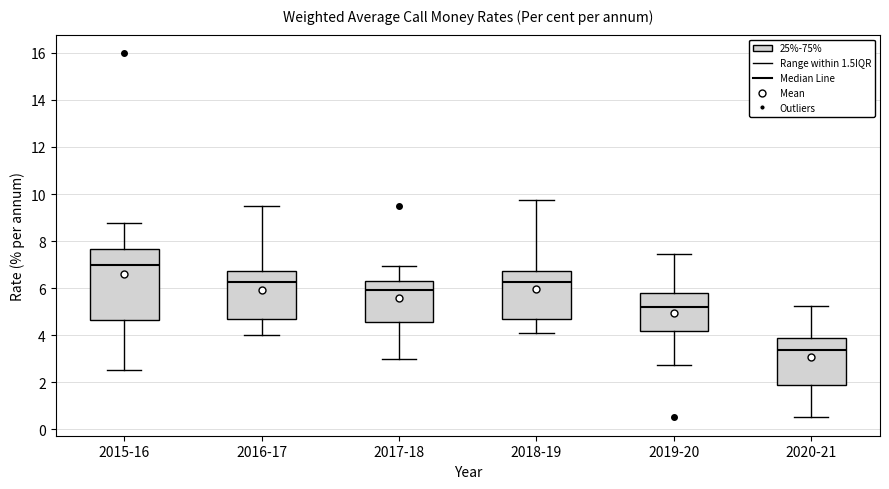

Reading left to right, read every box against the y-axis: the position of its median line, the range the box covers, and the ends of its whiskers. The values are not printed on the chart, so give them approximately, as read against the axis.

2015-16: median 7.0, box 4.6 to 7.6, whiskers 2.6 to 8.8
2016-17: median 6.2, box 4.6 to 6.8, whiskers 4.0 to 9.6
2017-18: median 6.0, box 4.6 to 6.4, whiskers 3.0 to 7.0
2018-19: median 6.2, box 4.6 to 6.8, whiskers 4.2 to 9.8
2019-20: median 5.2, box 4.2 to 5.8, whiskers 2.8 to 7.4
2020-21: median 3.4, box 1.8 to 4.0, whiskers 0.6 to 5.2